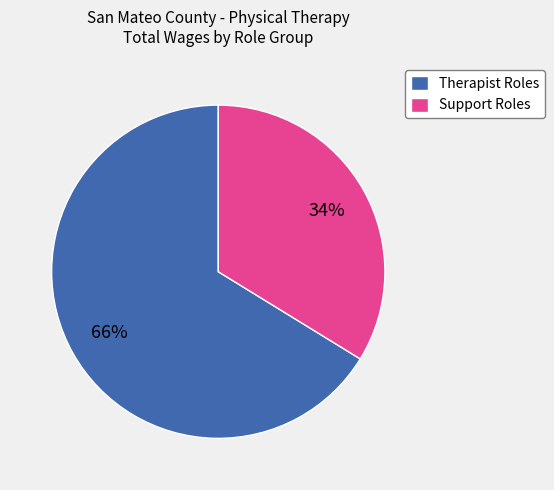

To the nearest percent, what is the average slice percentage?

50%